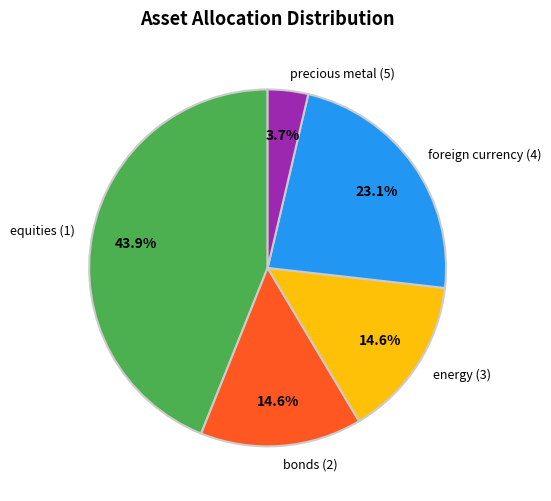

To the nearest percent, what is the difference between the largest and smallest slice percentages?

40%